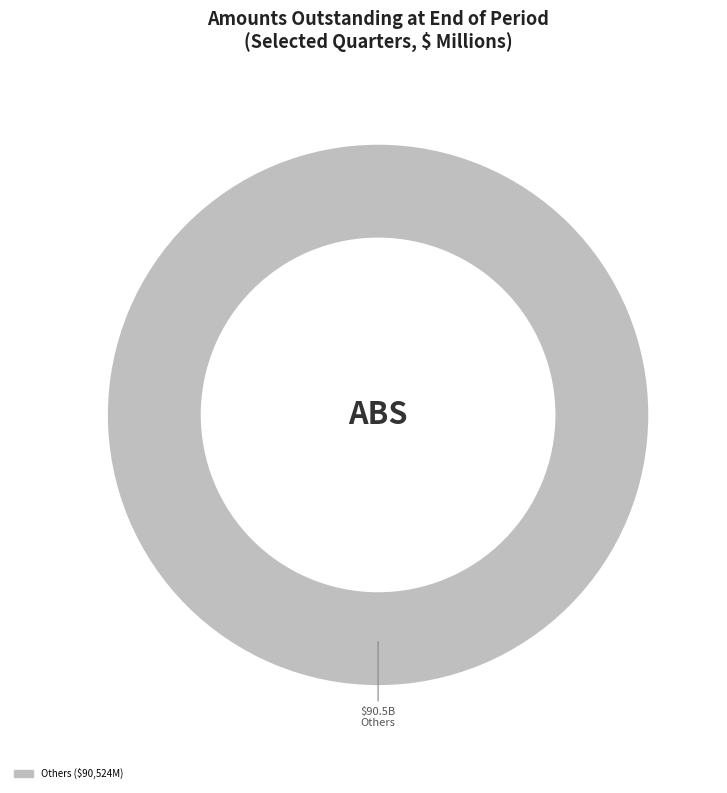

Does any single category account for the majority?

Yes